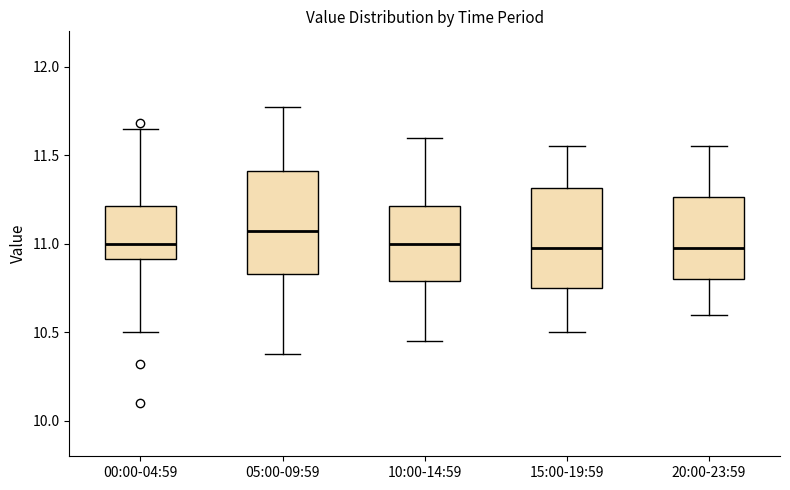

Reading left to right, transcribe this box plot: for each box, give where its median line is, the range the box spans, and where its two whiskers end, as read against the y-axis. The values are not printed on the chart, so give them approximately, as read against the axis.

00:00-04:59: median 11.00, box 10.90 to 11.20, whiskers 10.50 to 11.65
05:00-09:59: median 11.10, box 10.85 to 11.40, whiskers 10.40 to 11.75
10:00-14:59: median 11.00, box 10.80 to 11.20, whiskers 10.45 to 11.60
15:00-19:59: median 11.00, box 10.75 to 11.30, whiskers 10.50 to 11.55
20:00-23:59: median 11.00, box 10.80 to 11.25, whiskers 10.60 to 11.55